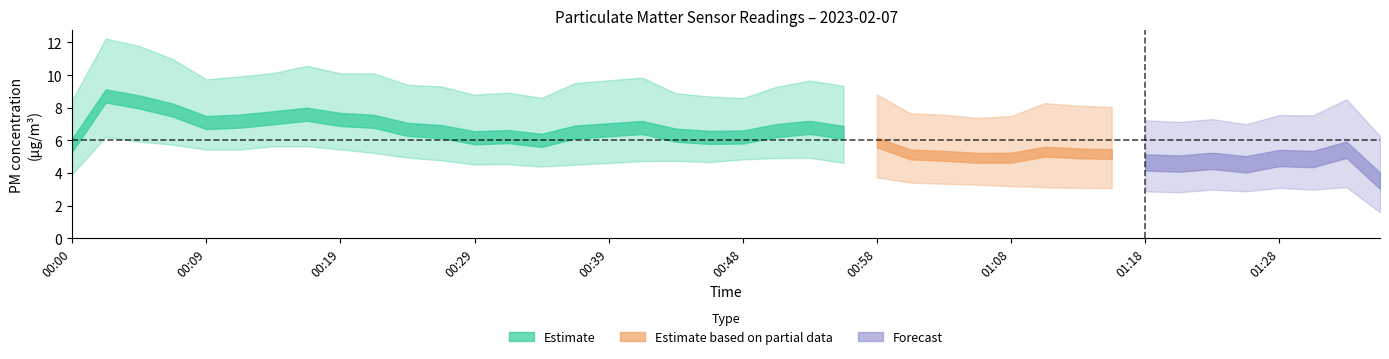

Is it true that P1 equals 6.8 at 00:26?

True